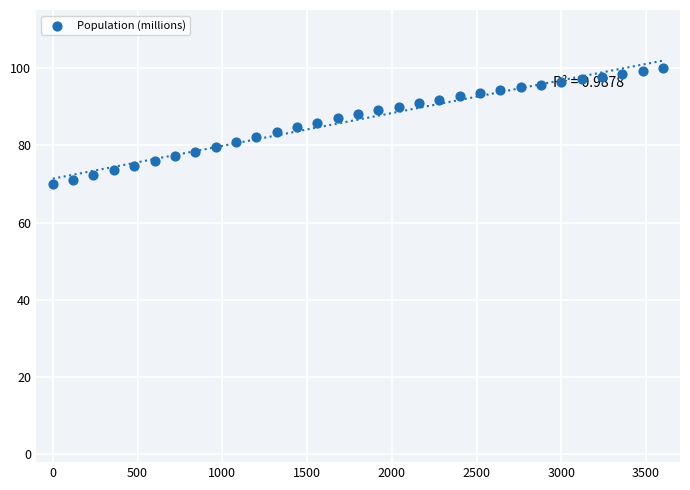

What is the range of X values (max minus min)?

3600.0